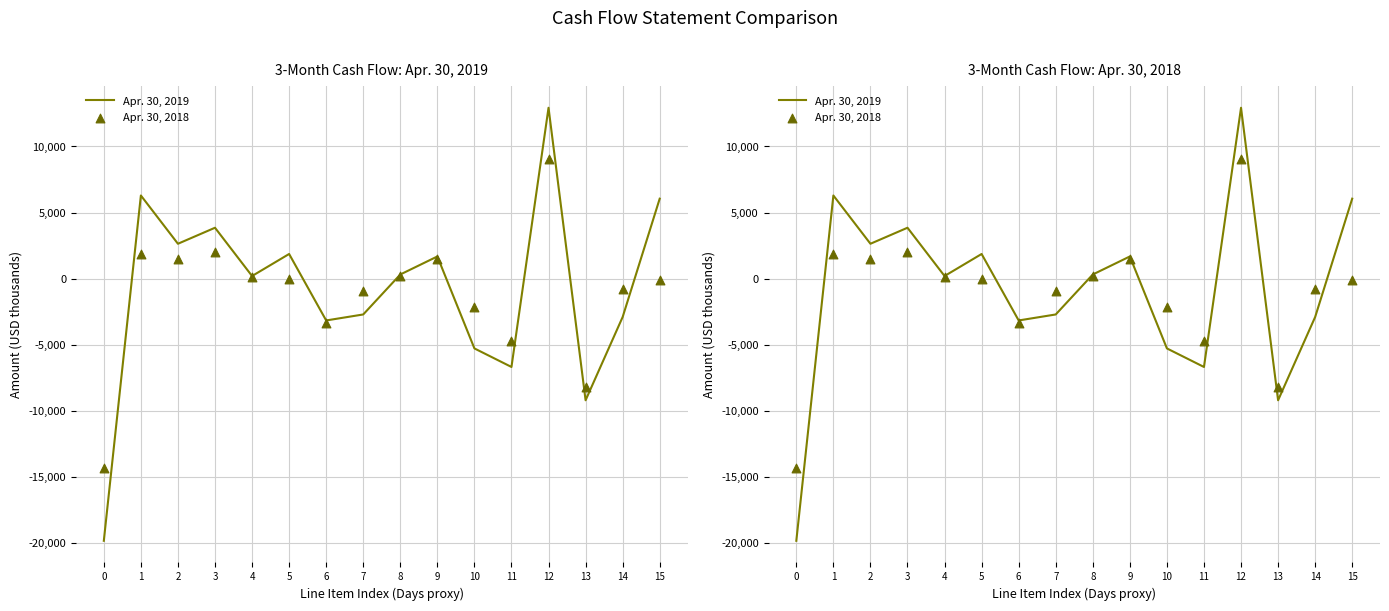

Which series reaches the minimum Y coordinate?

Apr. 30, 2019